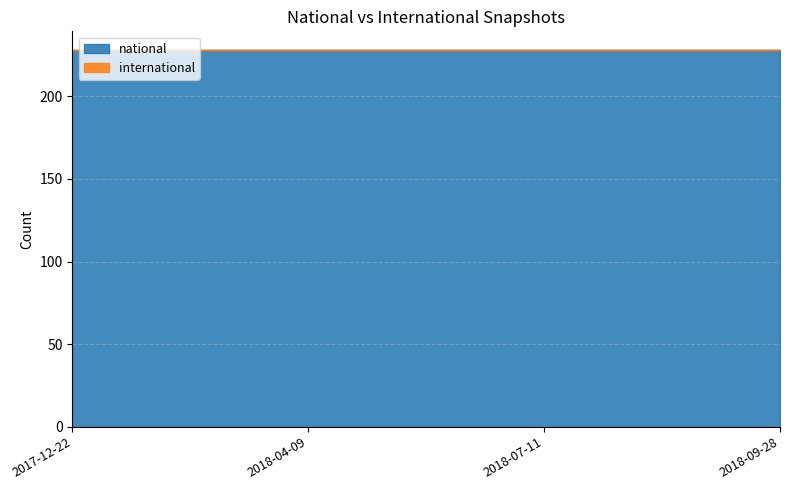

True or false: national and international cross at least once.

False